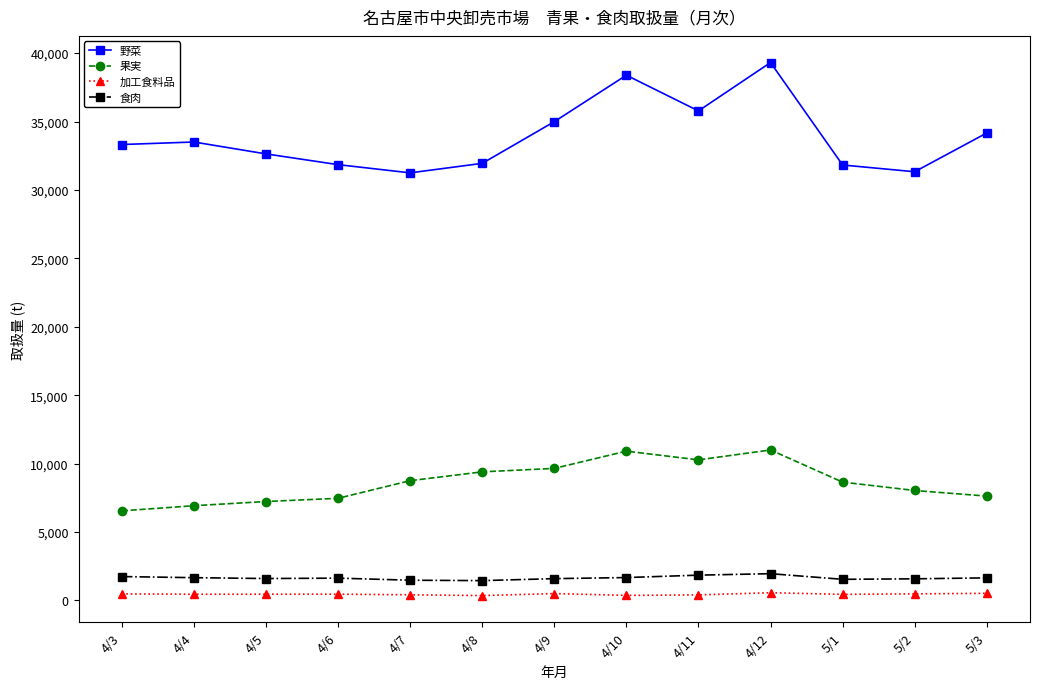

True or false: 野菜 and 食肉 intersect in this chart.

False